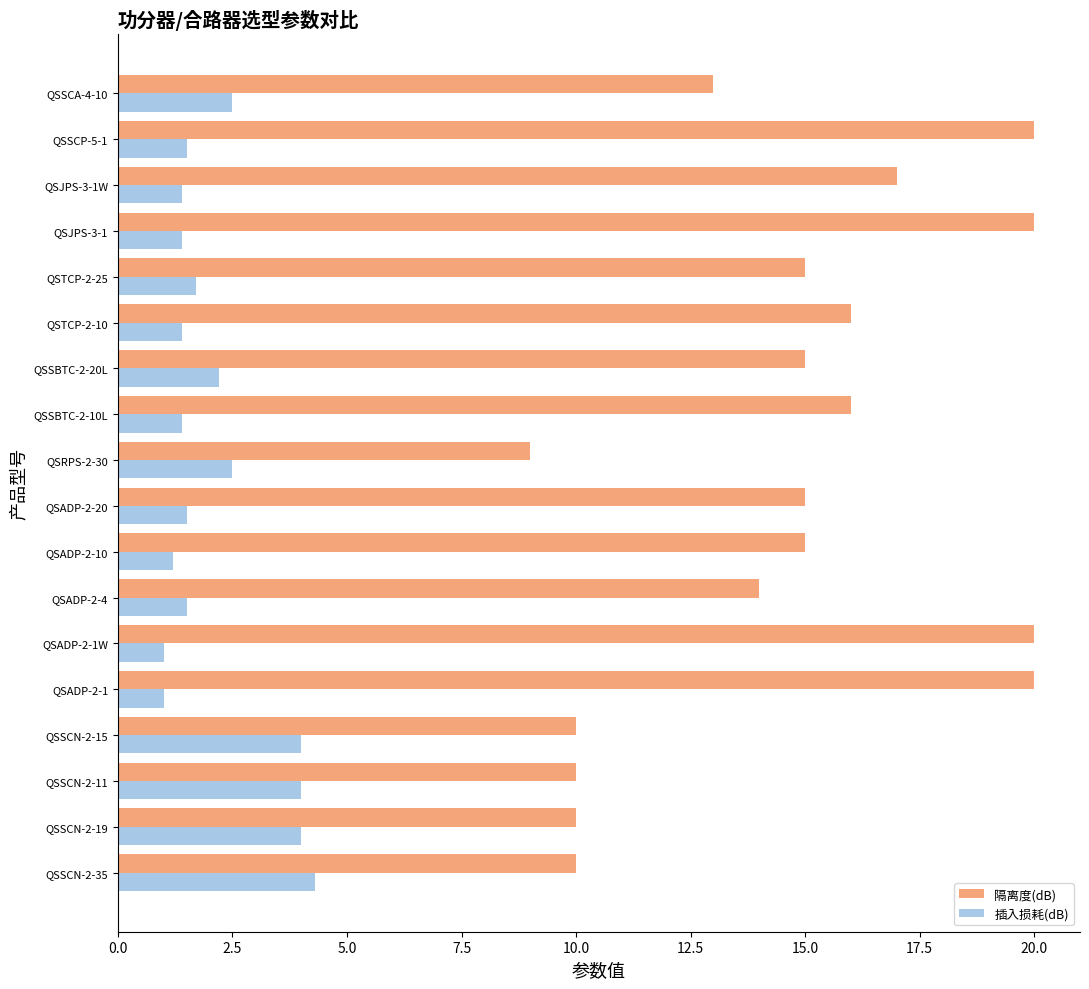

What is the difference between the maximum and minimum values in the 插入损耗(dB) series?

3.3